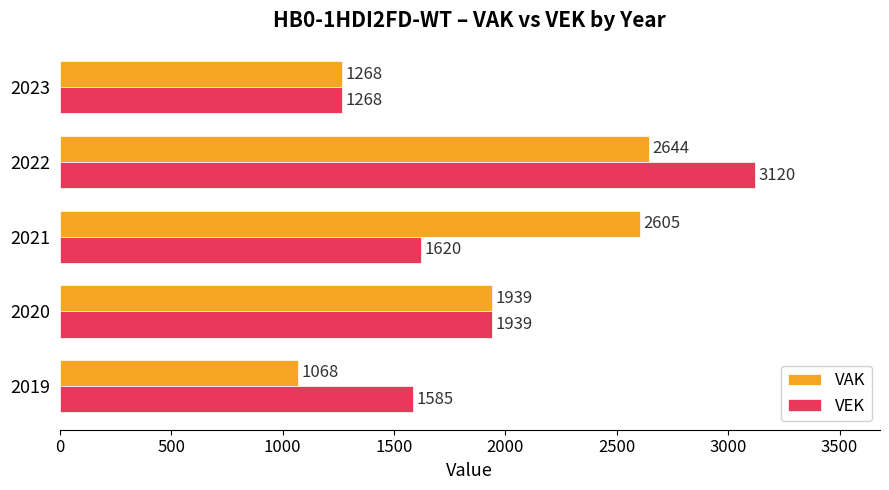

True or false: VEK has a value of 795 at 2023.

False